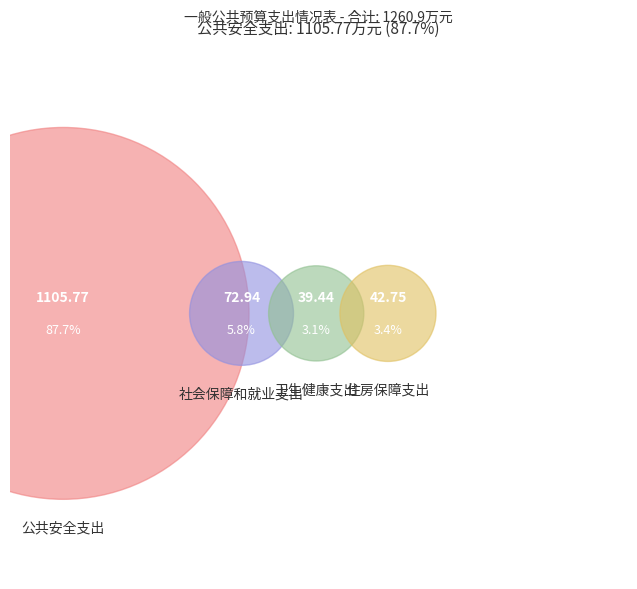

What percentage is the 卫生健康支出 slice, to the nearest percent?

3%